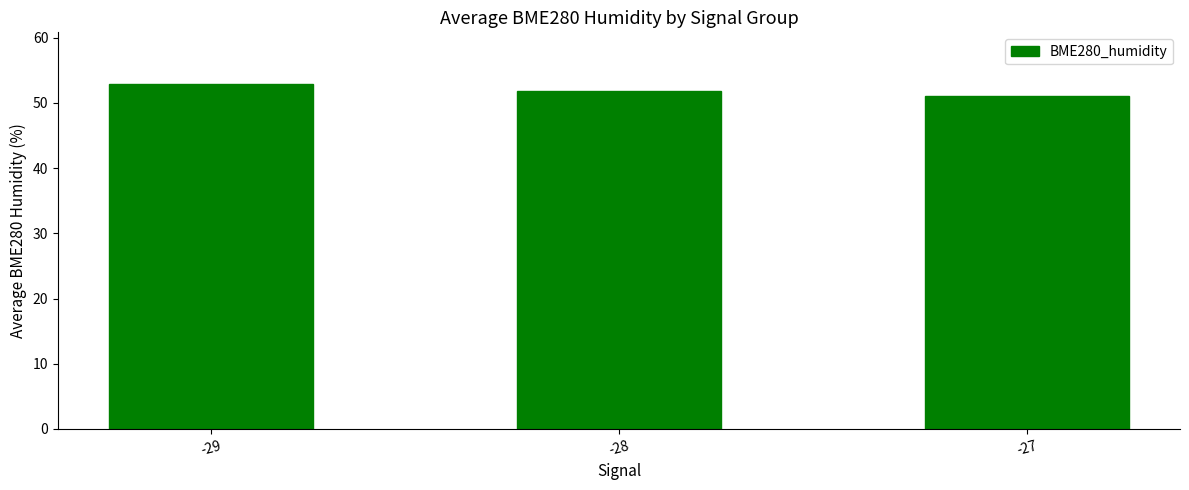

What is the sum of the values at -29 and -28?

104.8